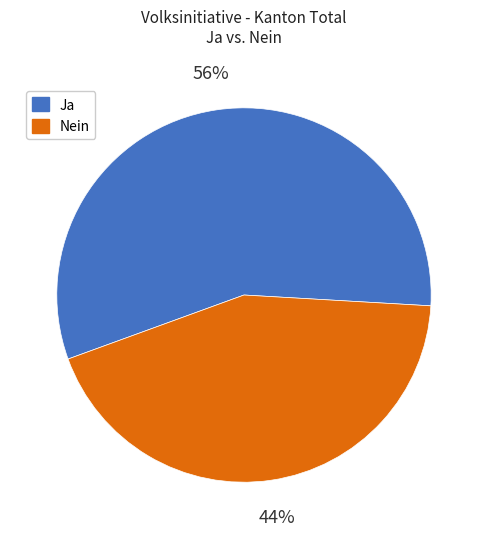

Is the sum of Ja and Nein greater than half?

Yes